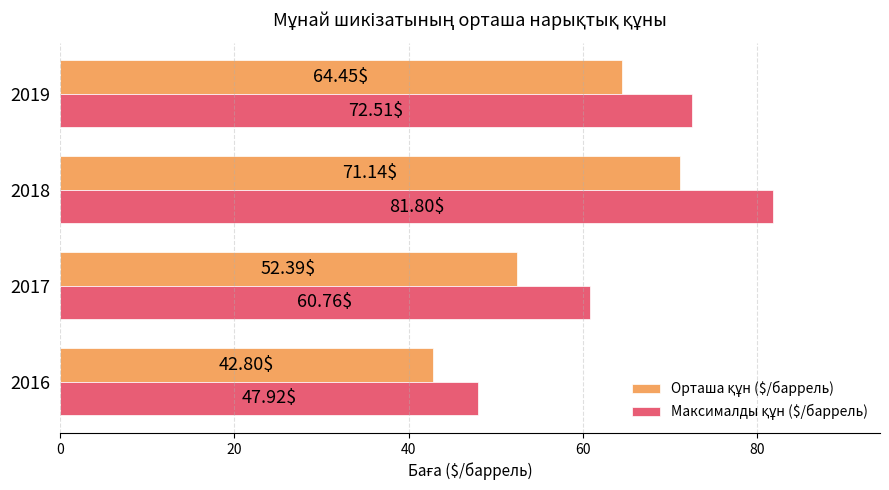

At which category is the sum across all series the highest?

2018